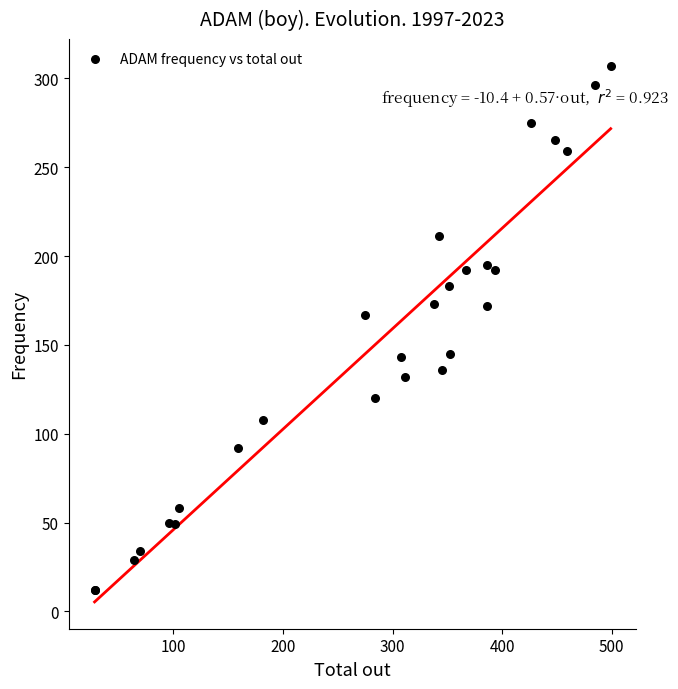

What Y value in the scatter plot is closest to 159?

167